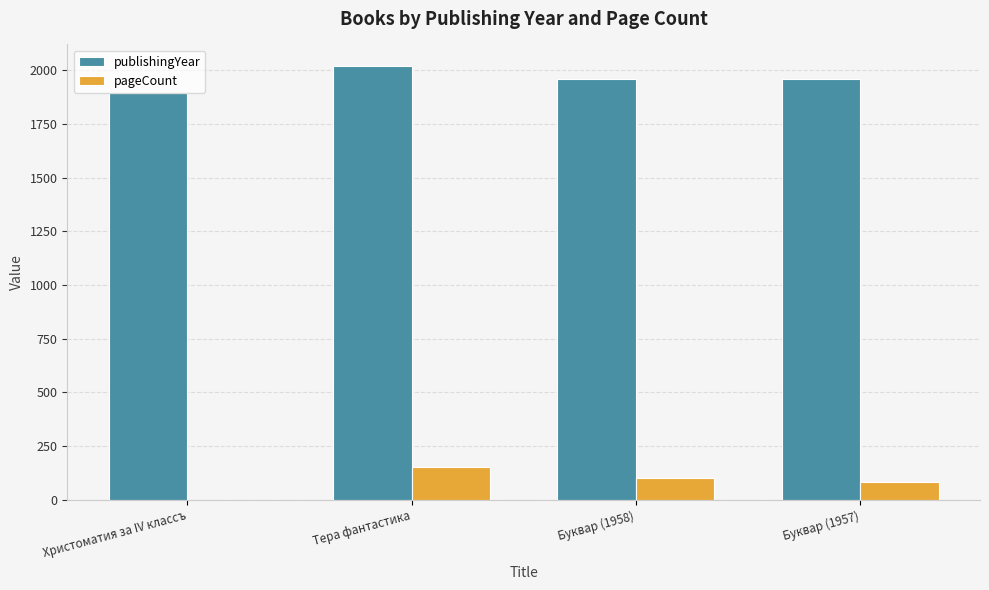

What is the maximum value for pageCount?

152